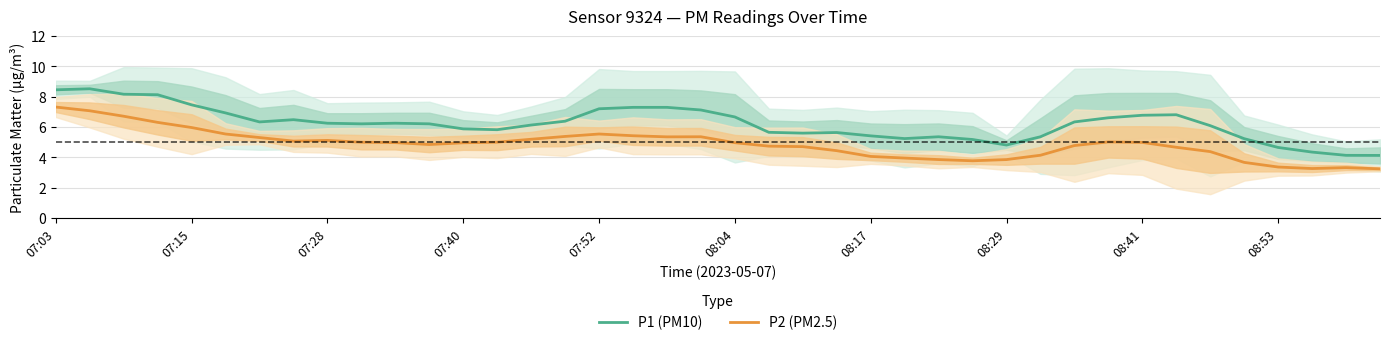

True or false: P1 (PM10) and P2 (PM2.5) intersect in this chart.

False